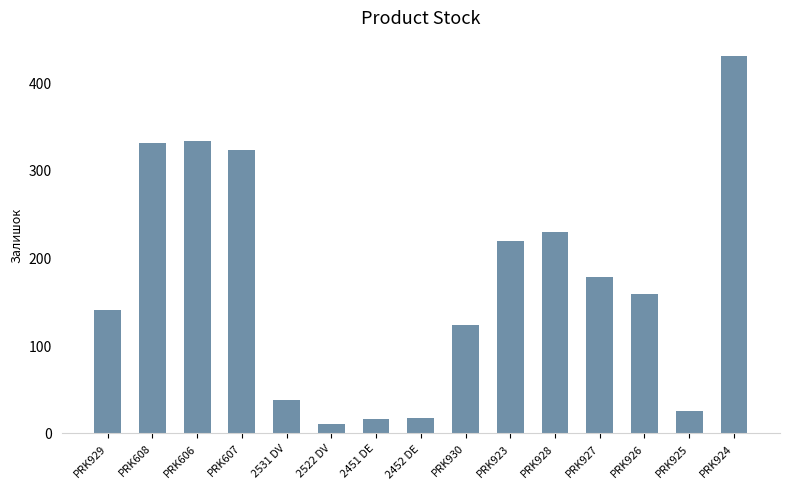

What is the sum of the values at PRK927 and PRK923?

397